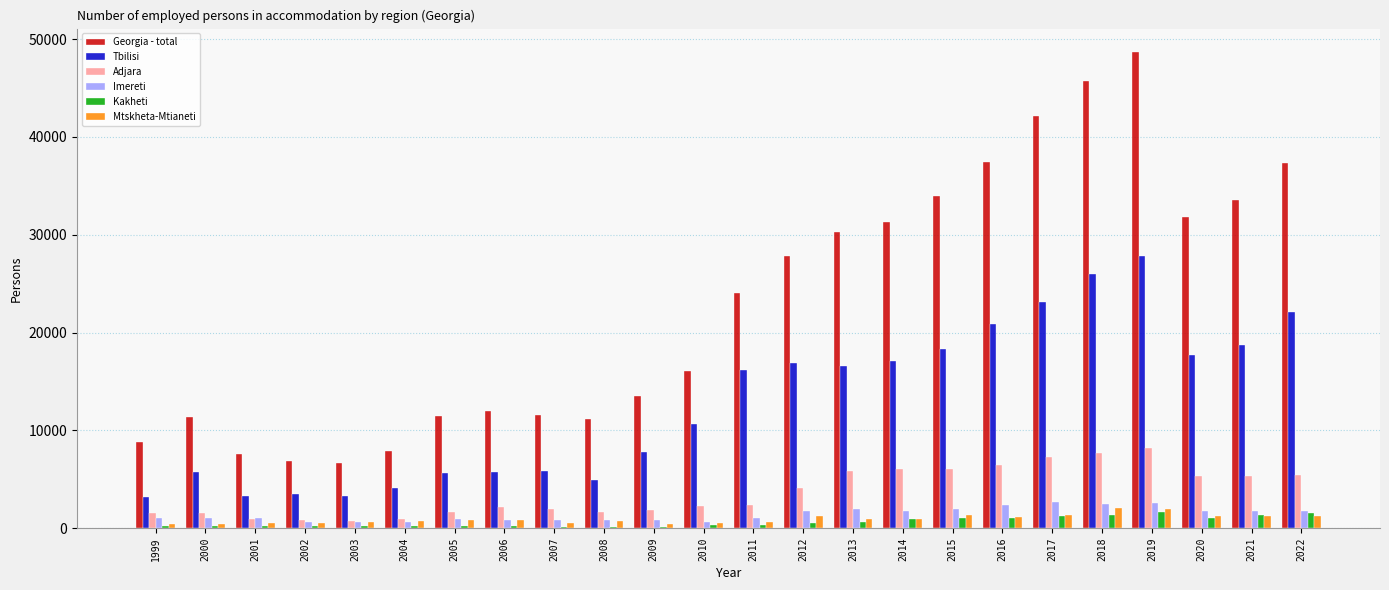

Which category has the highest value across all series?

2019